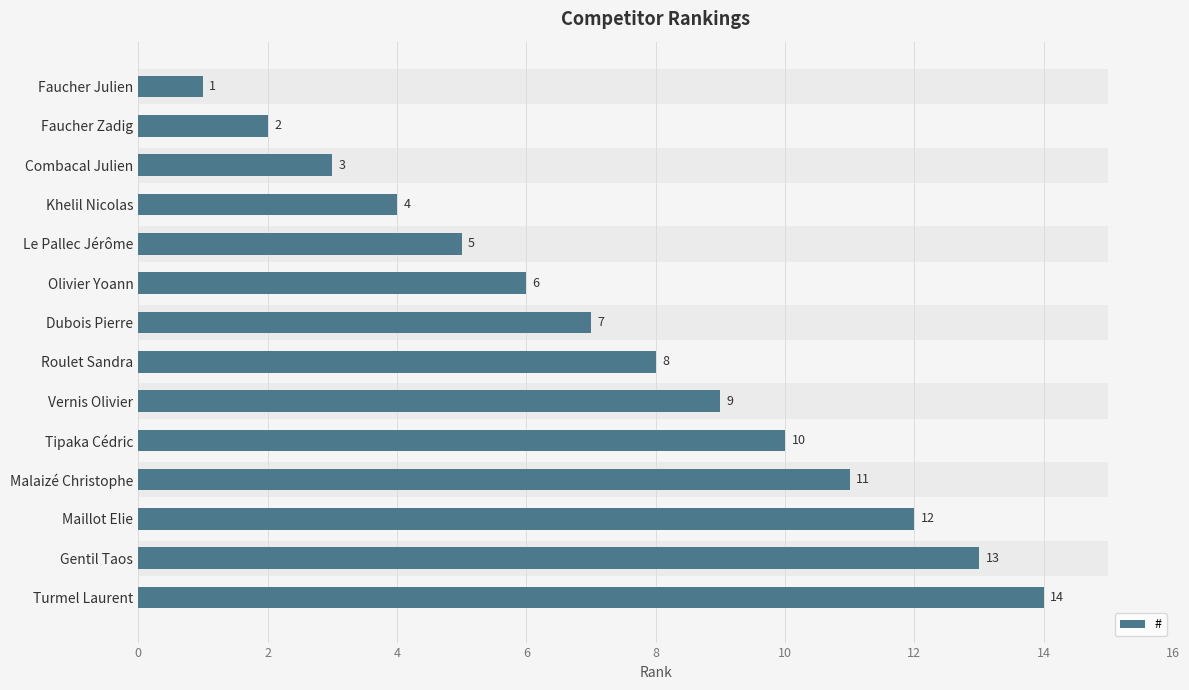

How many values are below 8?

7